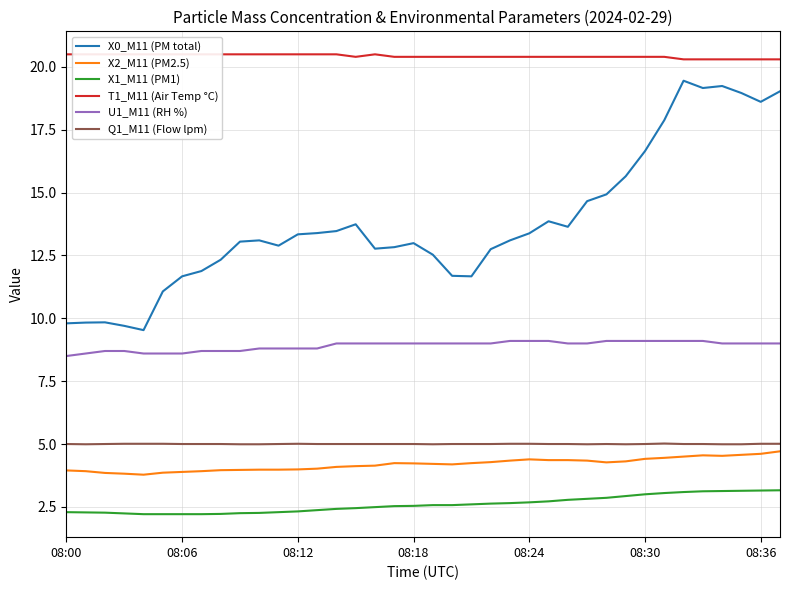

True or false: U1_M11 (RH %) has a value of 14.7 at 32.

False